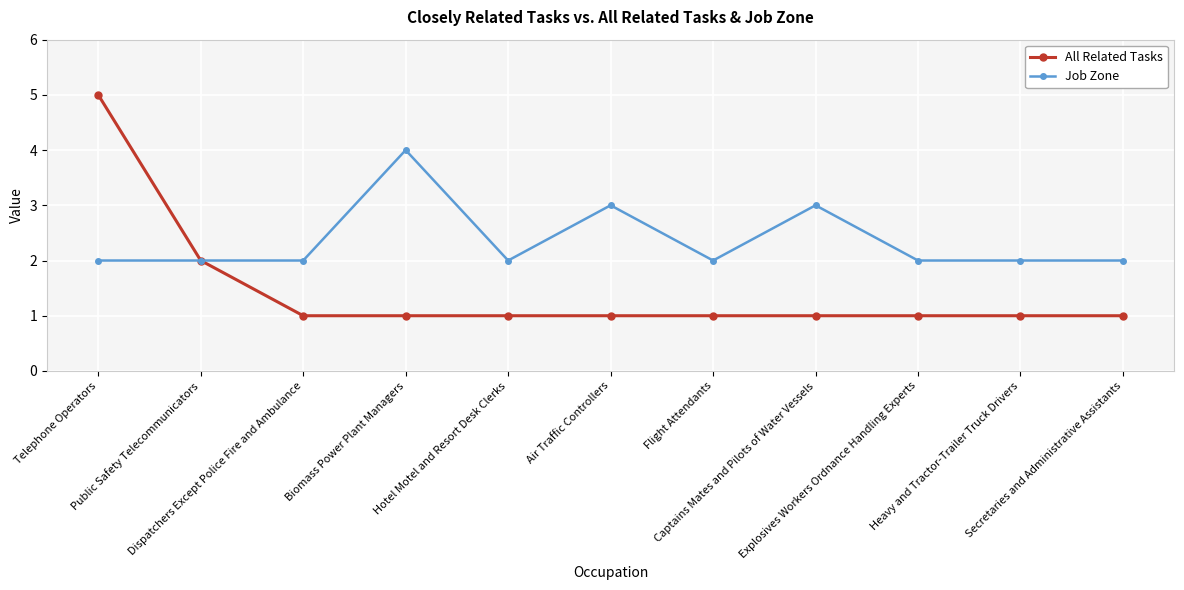

Count the All Related Tasks values in the range 1 to 2.

10